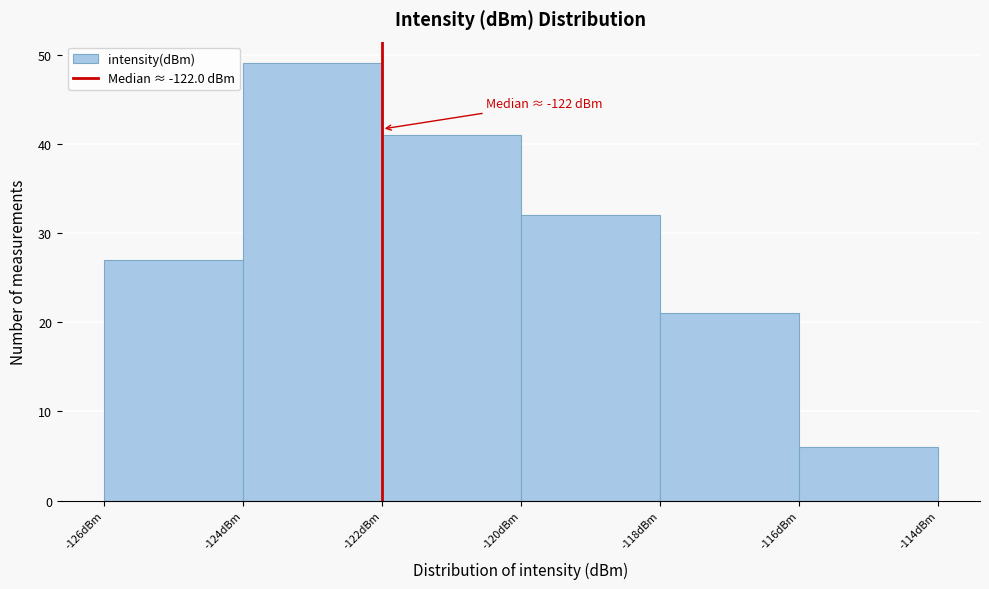

Which range on the x-axis has the tallest bar?

-124 to -122